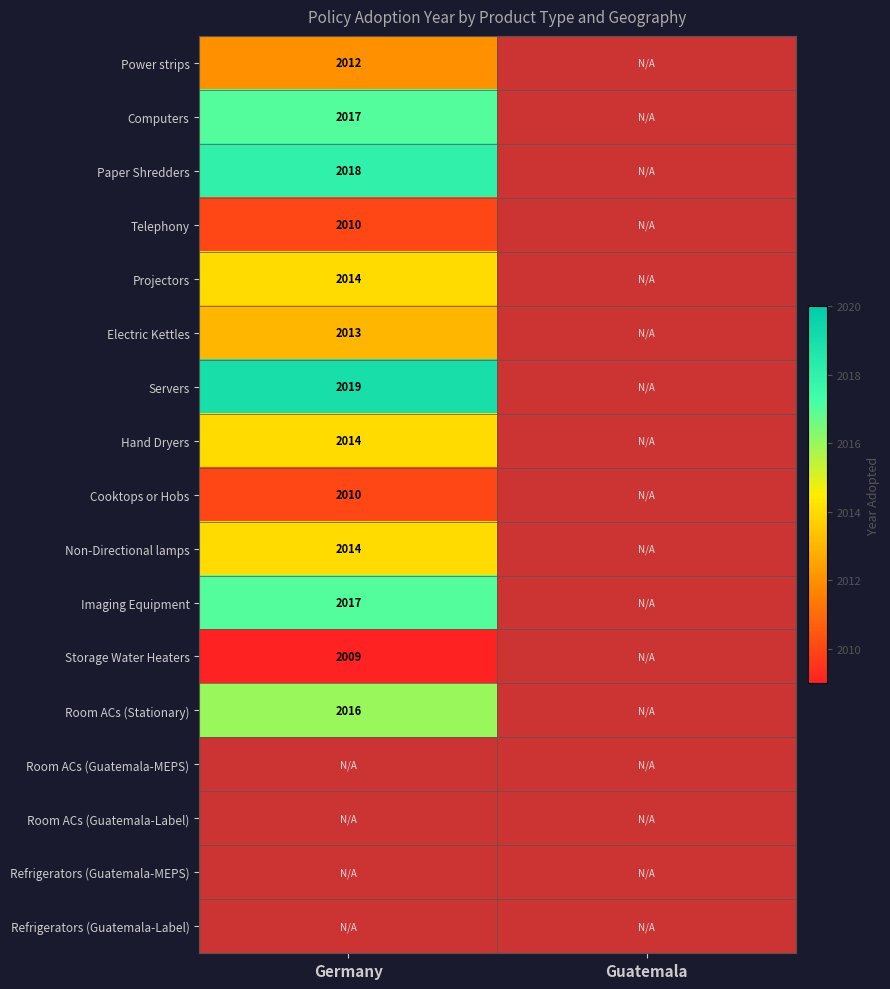

True or false: Electric Kettles has a value of 2013 at Germany.

True